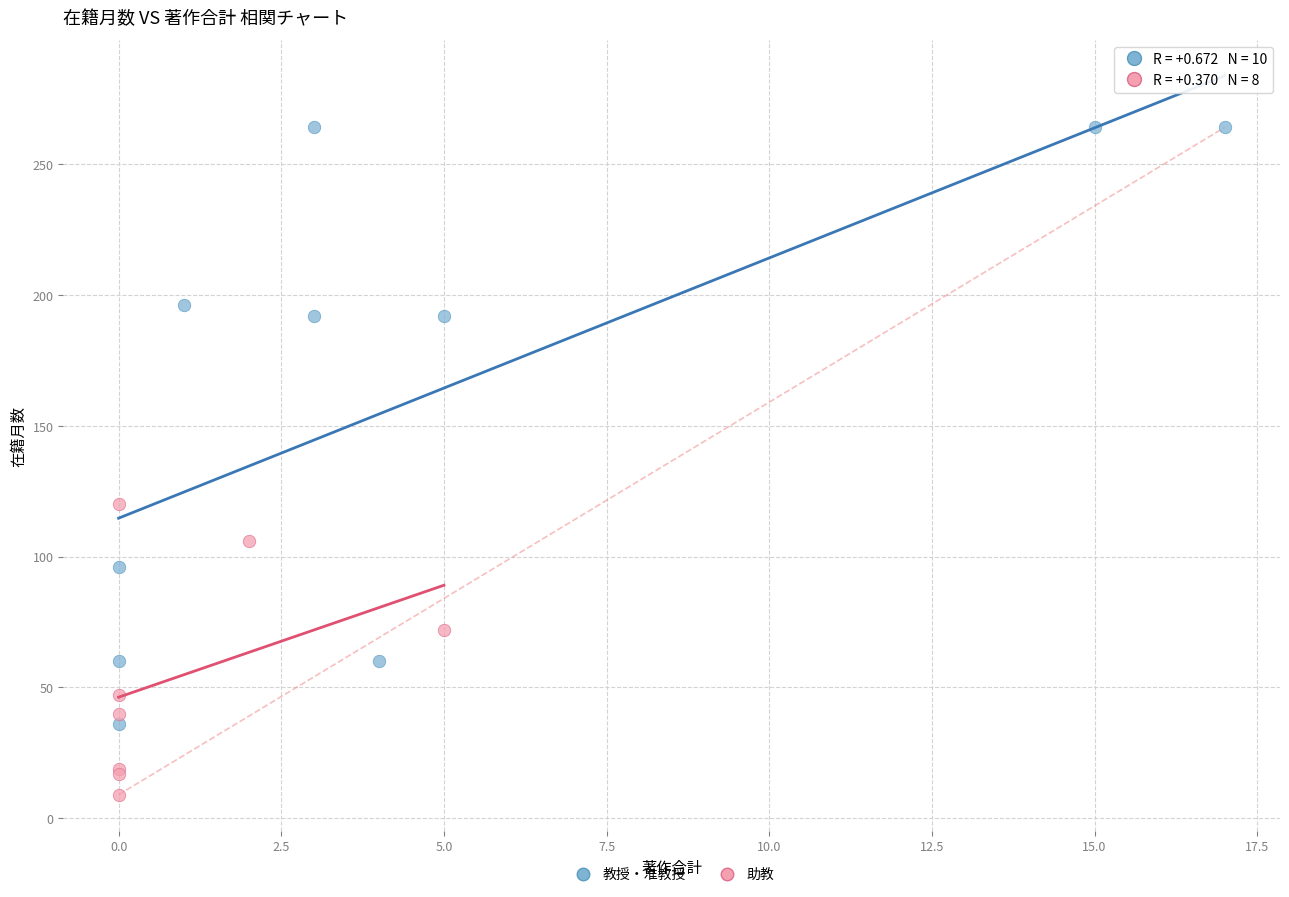

Which series has the widest spread of Y values?

教授・准教授